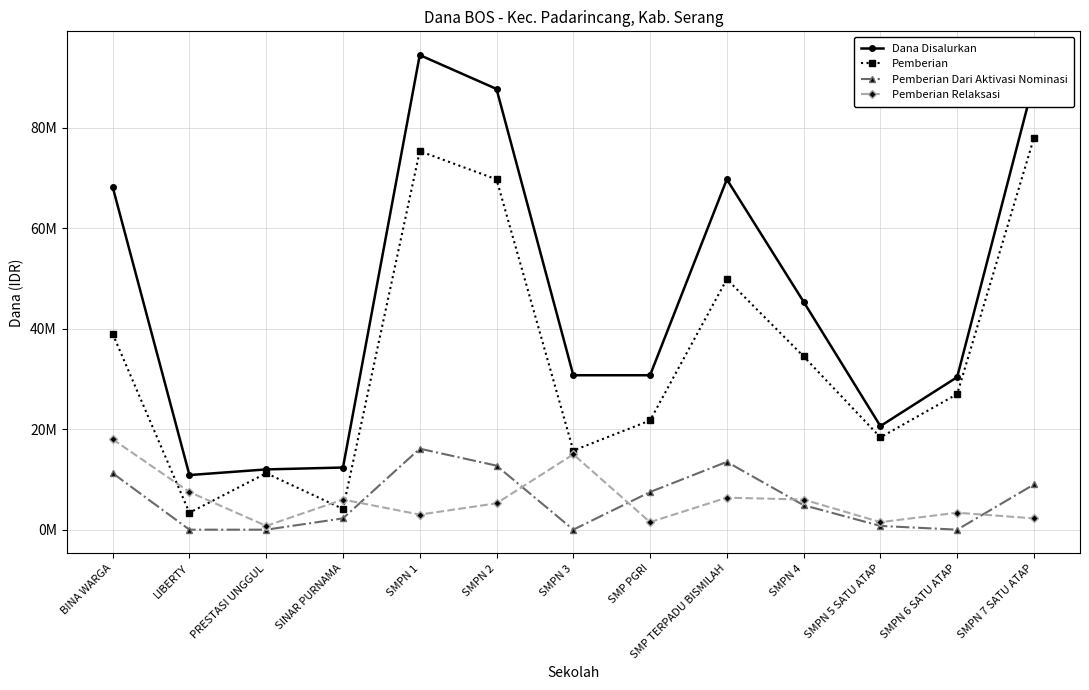

What is the difference between the Pemberian values at SMPN 1 and SMPN 2?

5625000